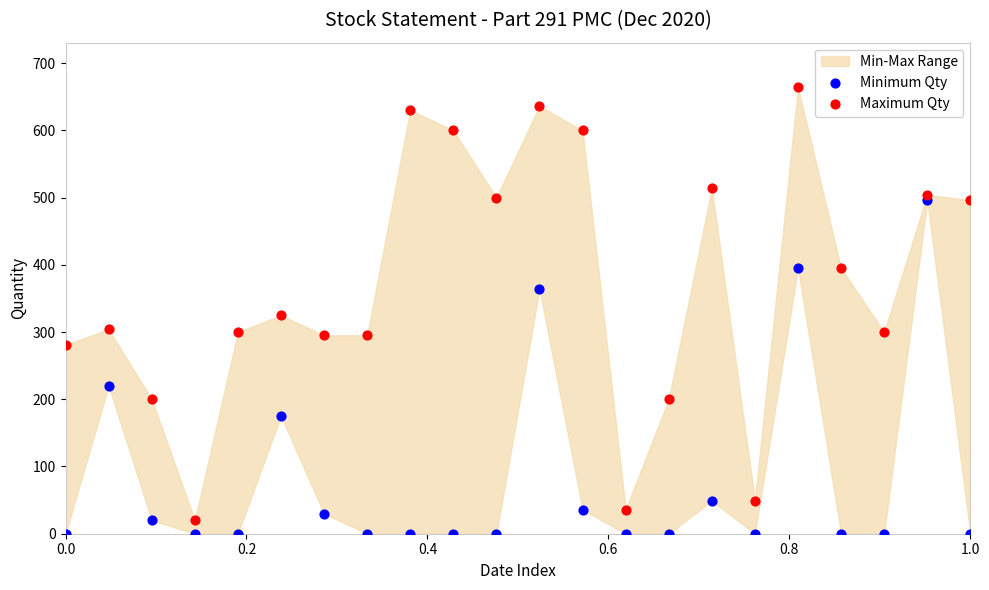

Across all data points, what is the range of Y values (max minus min)?

664